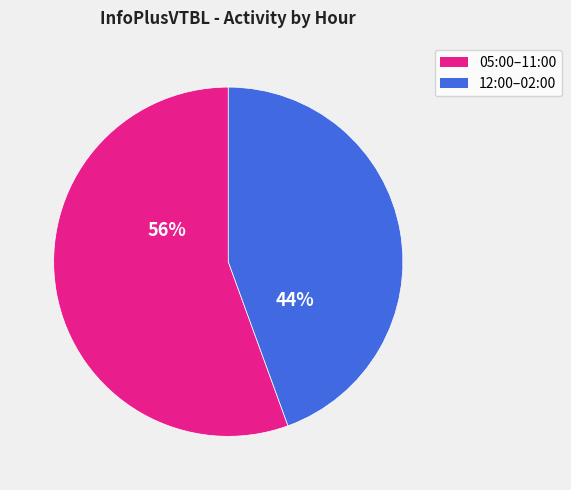

Is it true that 12:00–02:00 is 30% of the pie?

False